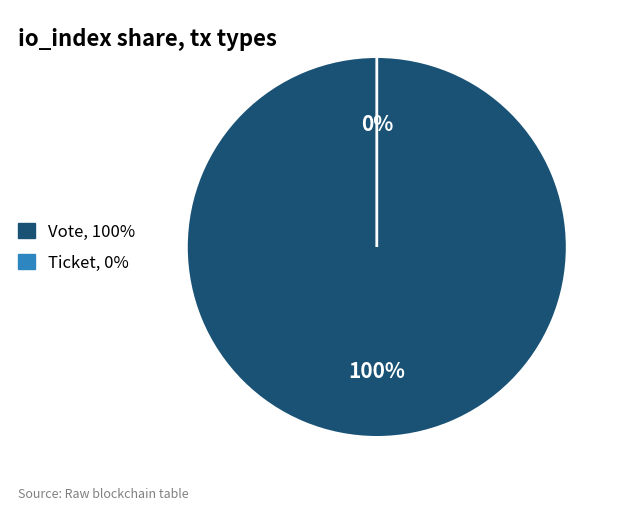

Between Vote and Ticket, which is larger?

Vote